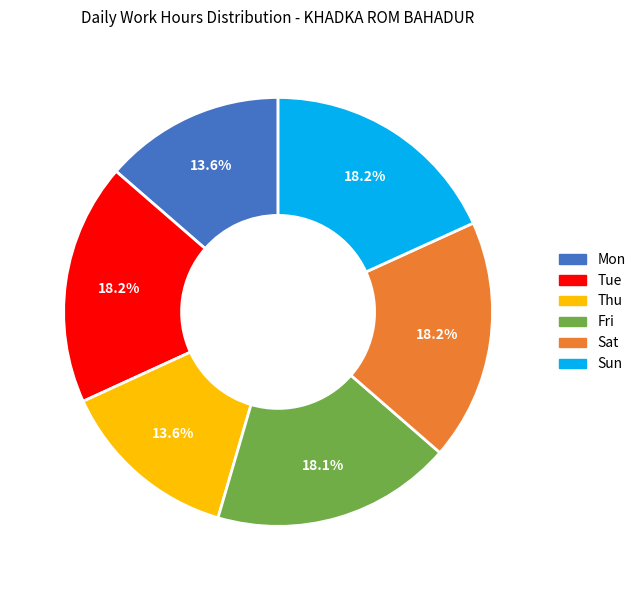

To the nearest percent, what is the average slice percentage?

17%